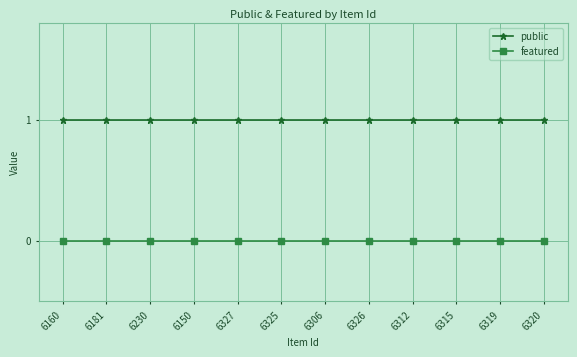

At how many categories does at least one series exceed 0?

12